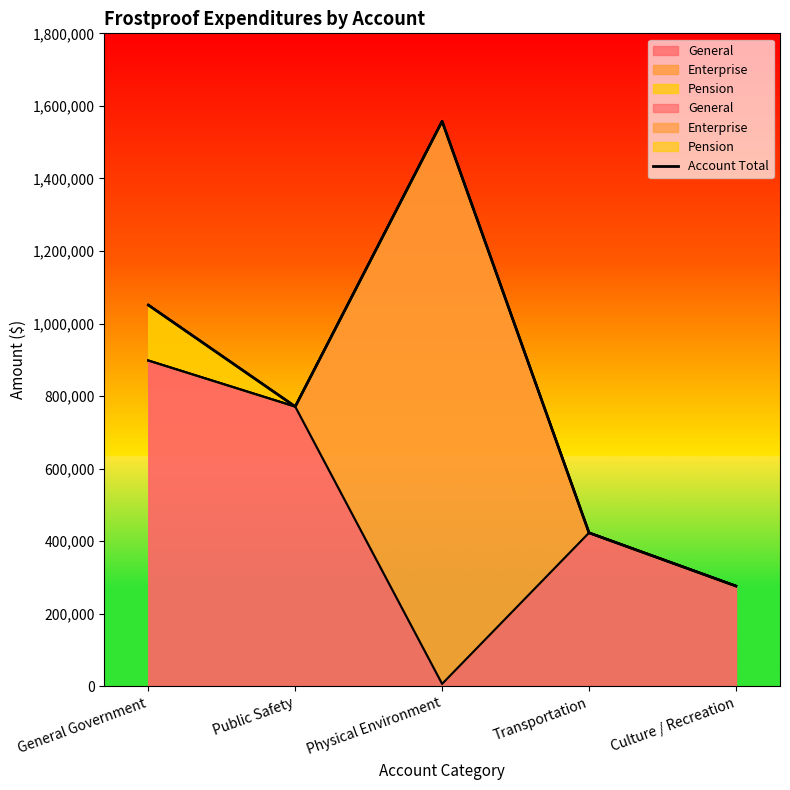

How many lines are shown in the chart?

1